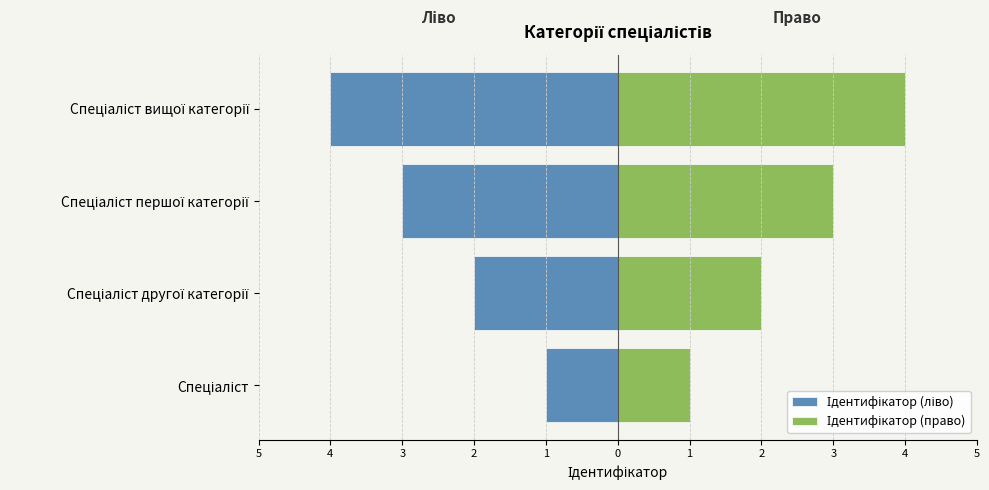

What is the difference between the Ідентифікатор (право) values at Спеціаліст першої категорії and Спеціаліст другої категорії?

1